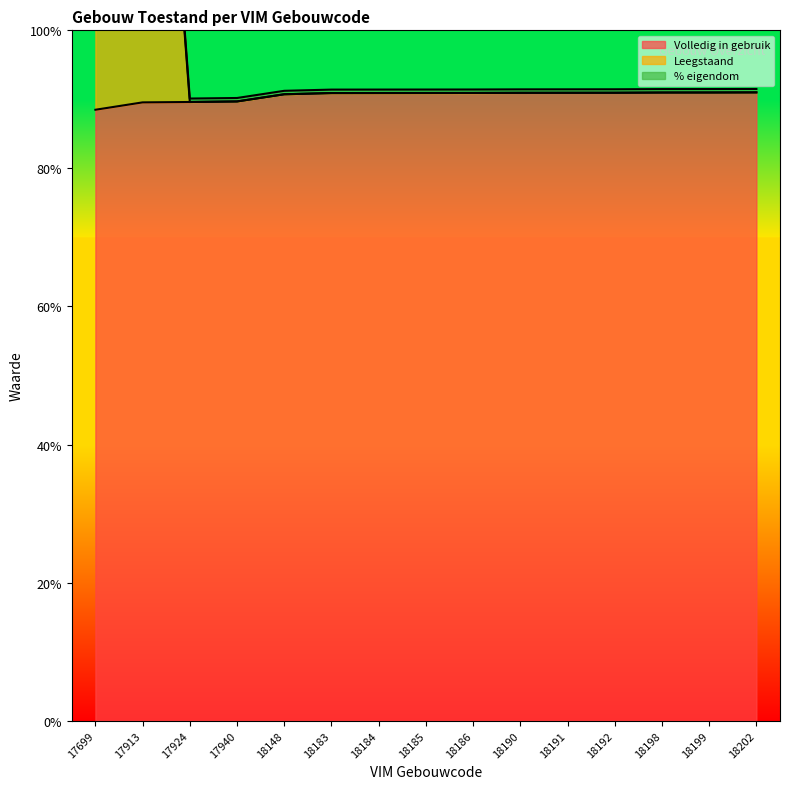

True or false: Leegstaand has more than 1 interior local peaks.

False